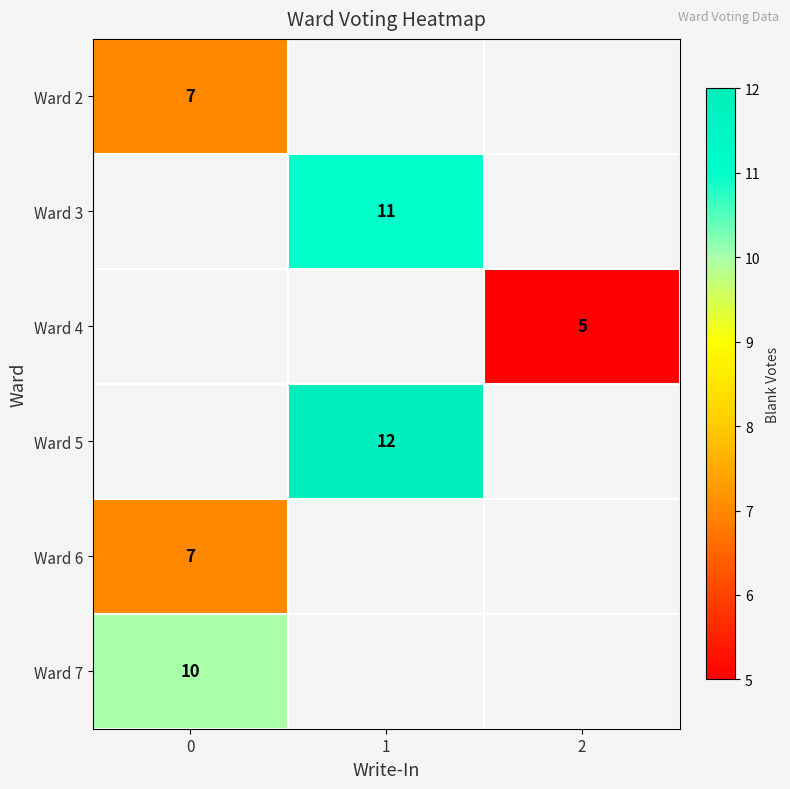

At how many categories does at least one series exceed 9?

2